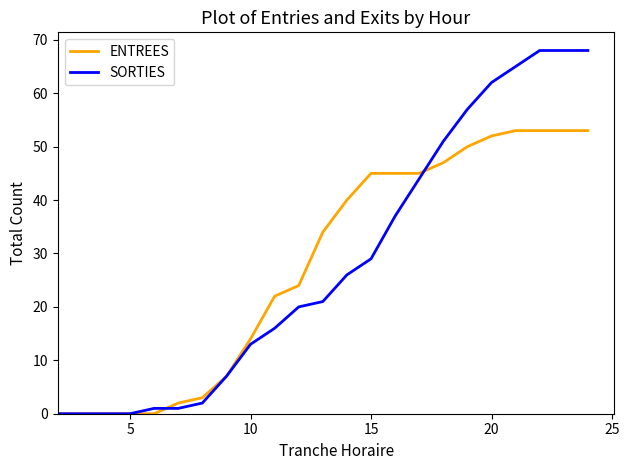

What is the maximum value for SORTIES?

68